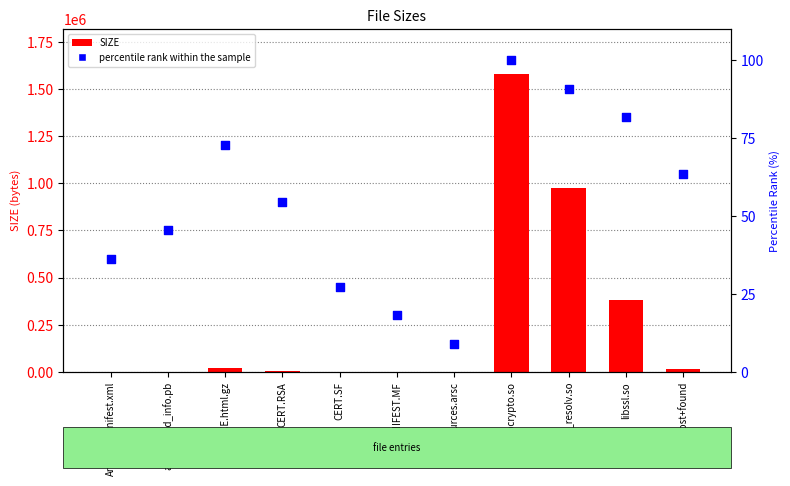

Which series contains the highest Y value?

SIZE